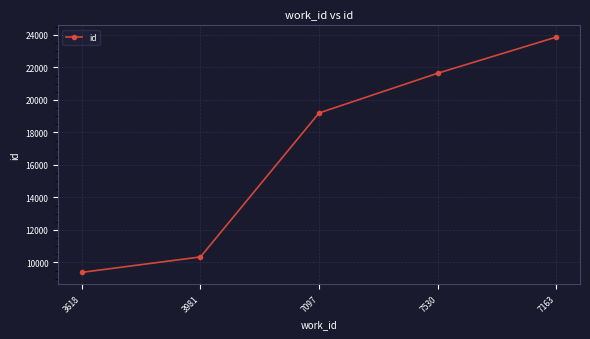

Reading left to right, list all the values displayed in this chart.

9394	10342	19197	21640	23863